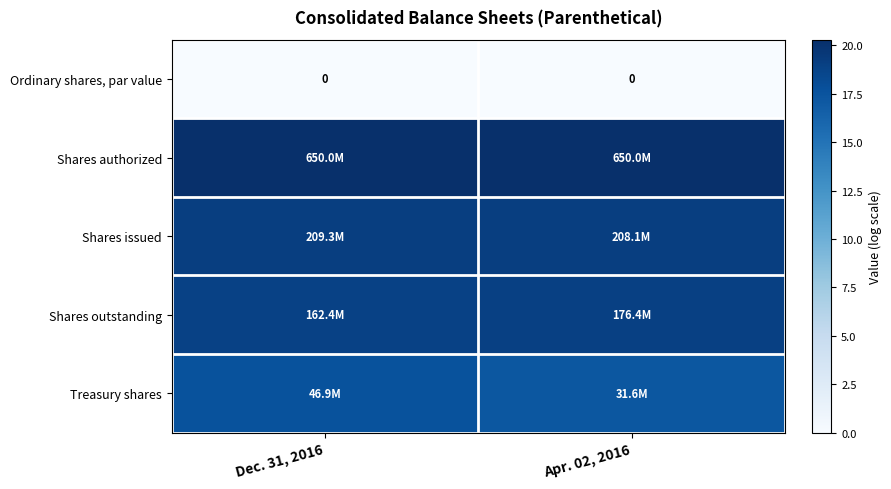

Which series has the largest total across all categories?

Shares authorized